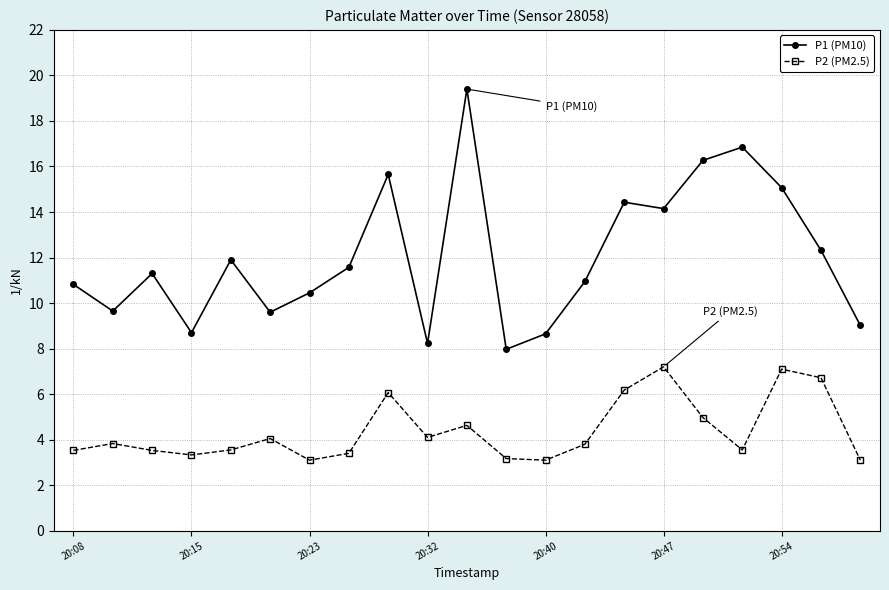

True or false: P2 (PM2.5) and P1 (PM10) cross at least once.

False